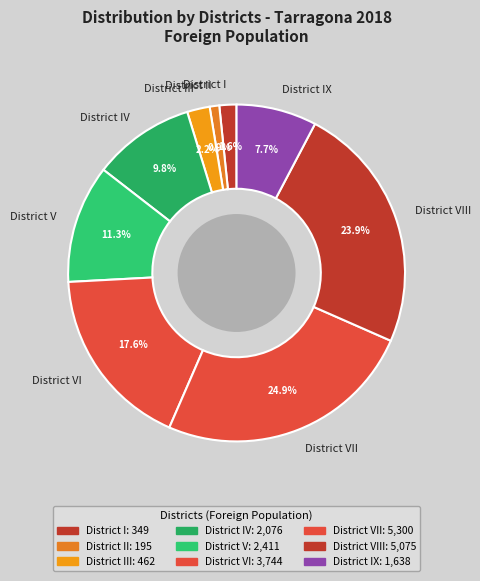

Between District I and District III, which is larger?

District III